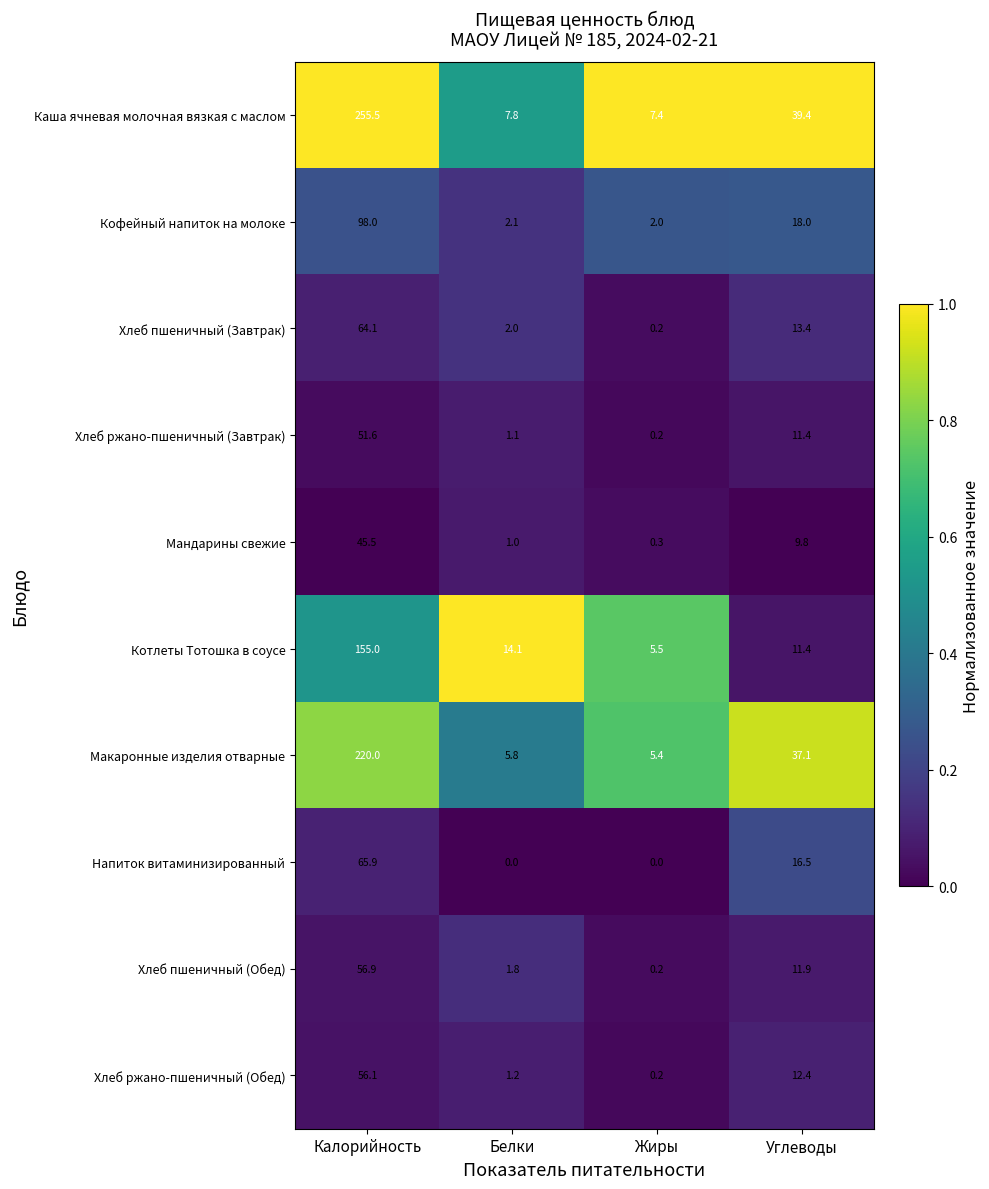

What is the greatest value displayed?

255.5